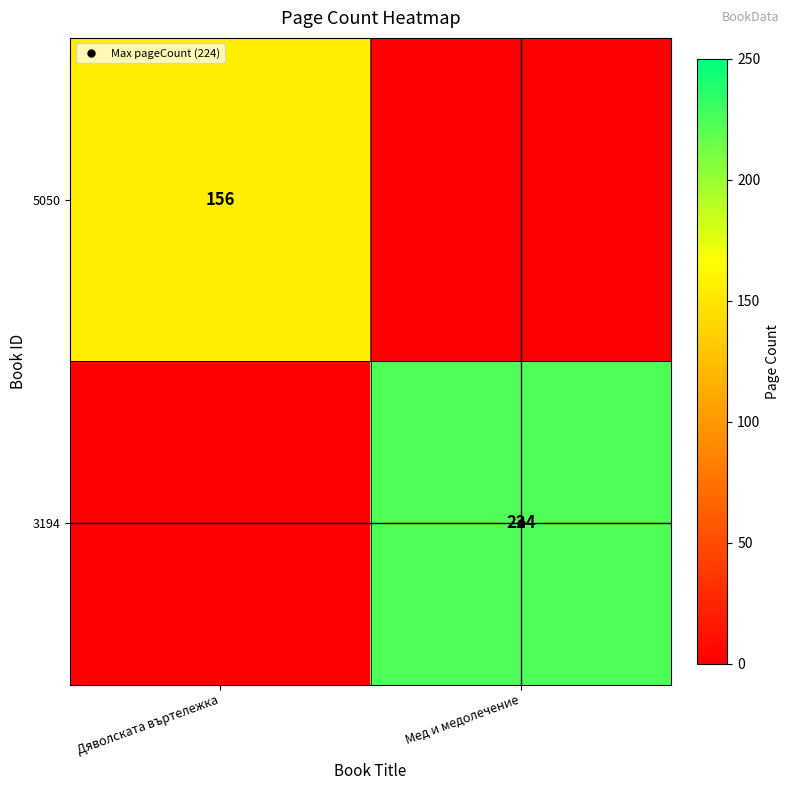

Rank the categories by 3194 value from highest to lowest.

Мед и медолечение, Дяволската въртележка